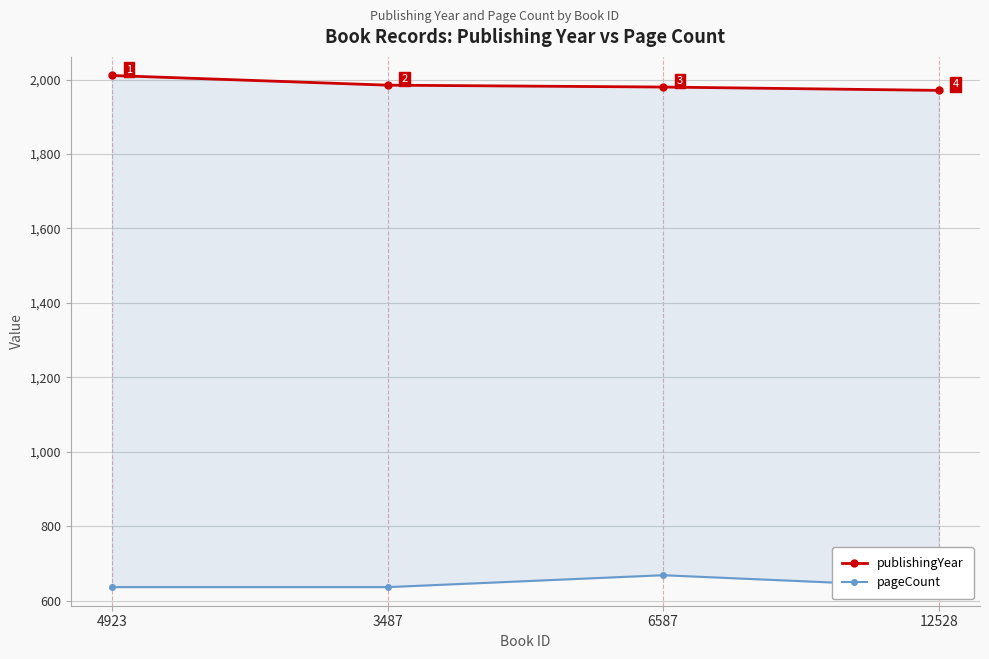

What is the total value across all series at 12528?

2607